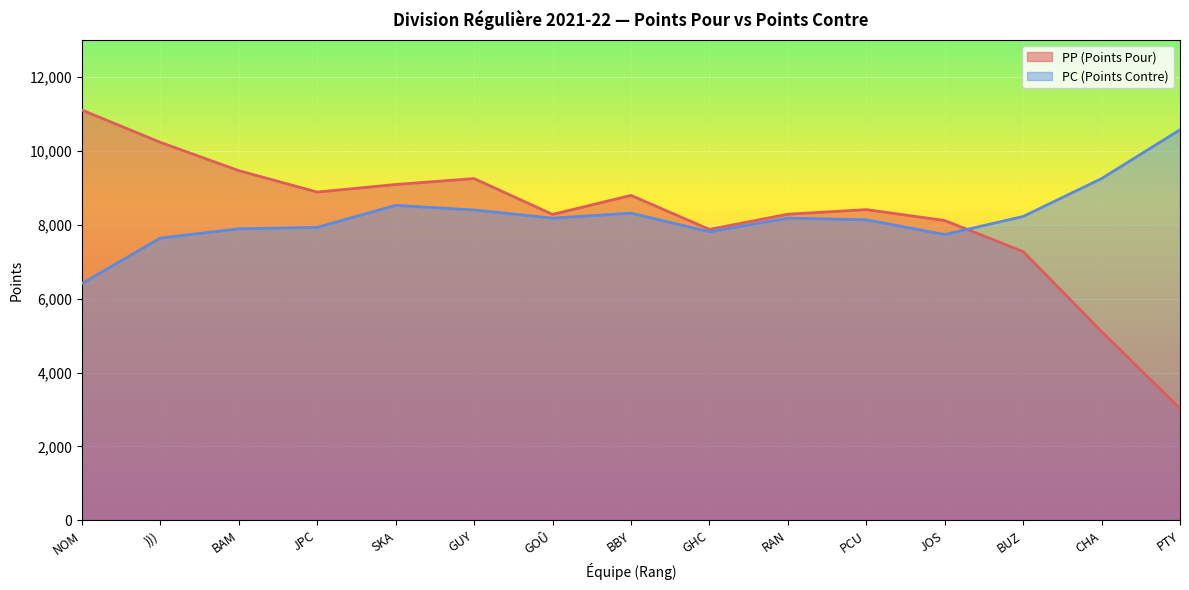

At which label does PP (Points Pour) reach its minimum?

PTY